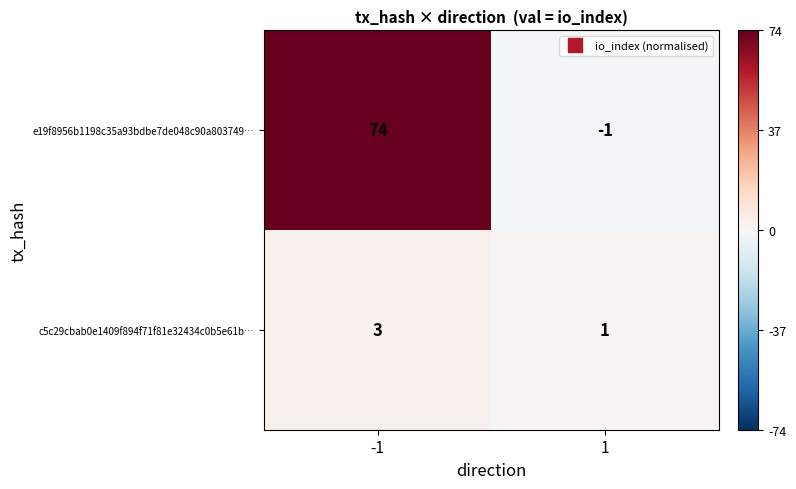

Which series has the largest total across all categories?

e19f8956b1198c35a93bdbe7de048c90a803749…